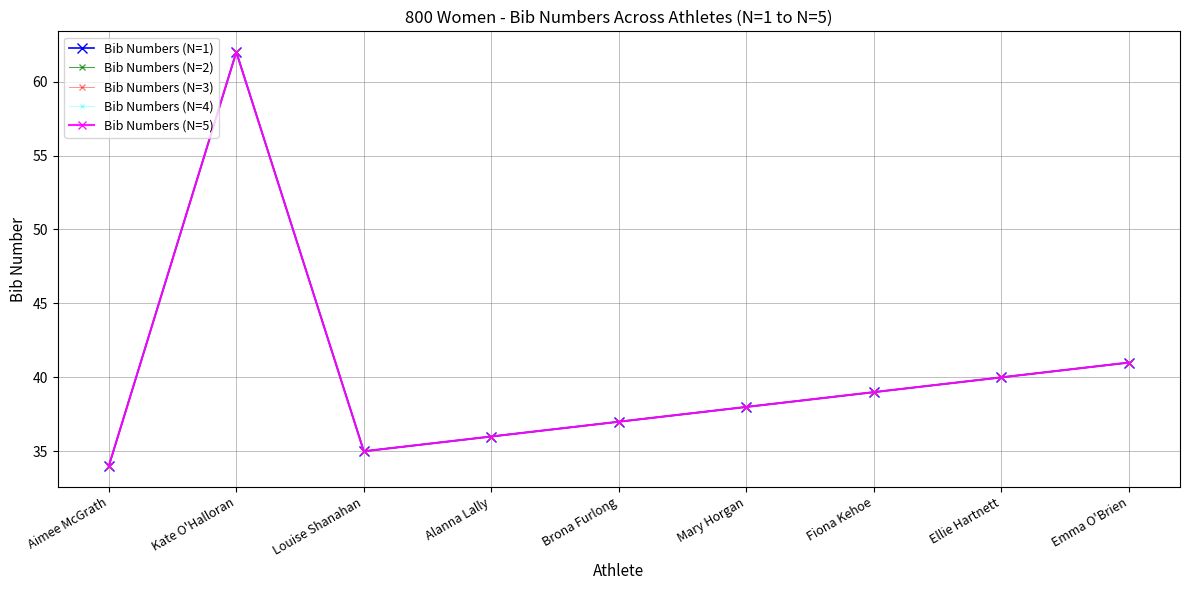

What is the average value of the Bib Numbers (N=5) series?

40